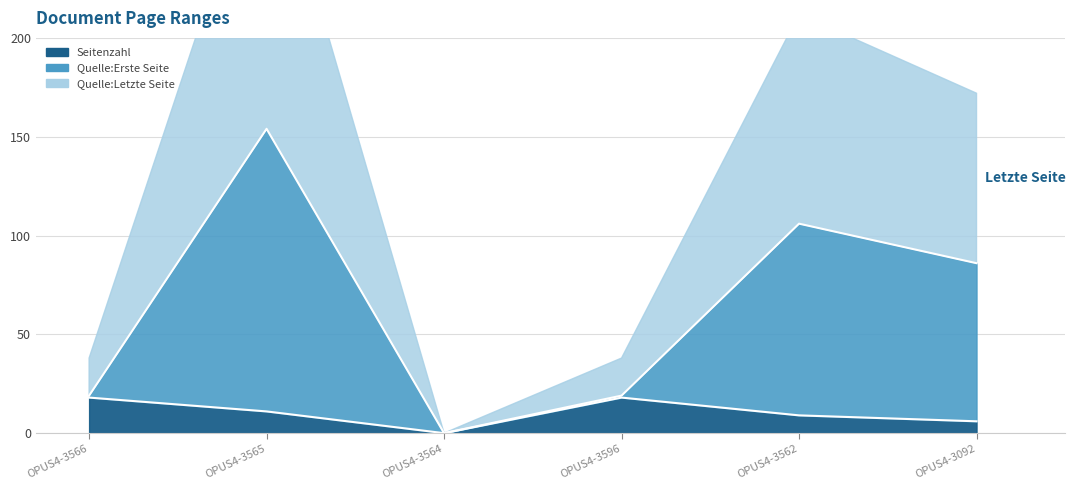

At which label is Quelle:Erste Seite closest to 77?

OPUS4-3092